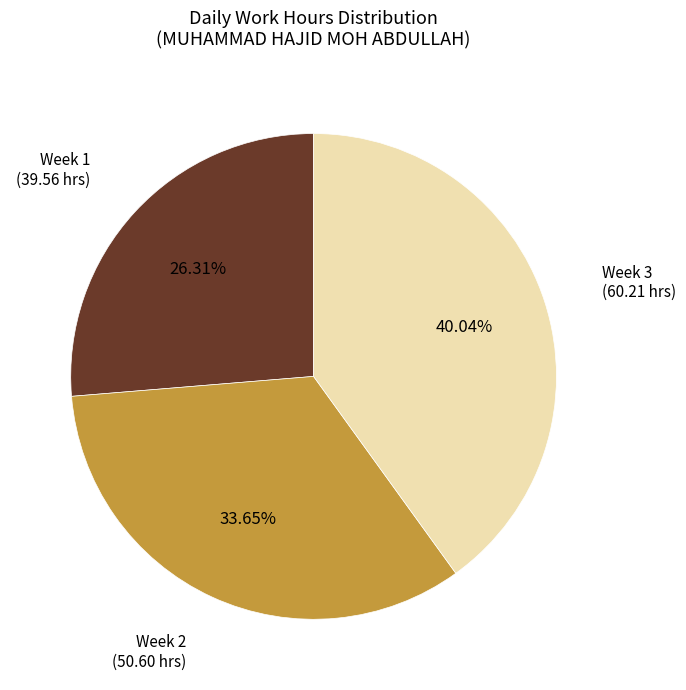

Does any single category account for the majority?

No